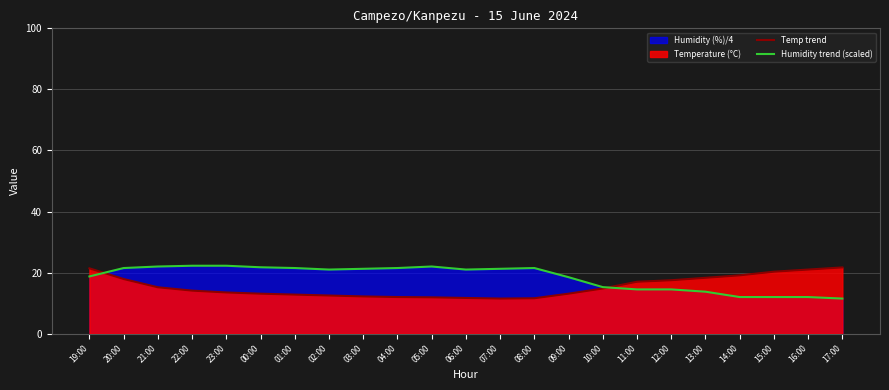

Reading left to right, what are all the values shown in this chart?

Temp trend: 19:00=21.4	20:00=17.9	21:00=15.2	22:00=14.1	23:00=13.5	00:00=13.1	01:00=12.8	02:00=12.5	03:00=12.2	04:00=12.0	05:00=11.9	06:00=11.7	07:00=11.5	08:00=11.6	09:00=13.1	10:00=14.8	11:00=17.0	12:00=17.5	13:00=18.3	14:00=19.1	15:00=20.3	16:00=21.0	17:00=21.7
Humidity trend (scaled): 19:00=18.8	20:00=21.5	21:00=22.0	22:00=22.2	23:00=22.2	00:00=21.8	01:00=21.5	02:00=21.0	03:00=21.2	04:00=21.5	05:00=22.0	06:00=21.0	07:00=21.2	08:00=21.5	09:00=18.5	10:00=15.2	11:00=14.5	12:00=14.5	13:00=13.8	14:00=12.0	15:00=12.0	16:00=12.0	17:00=11.5